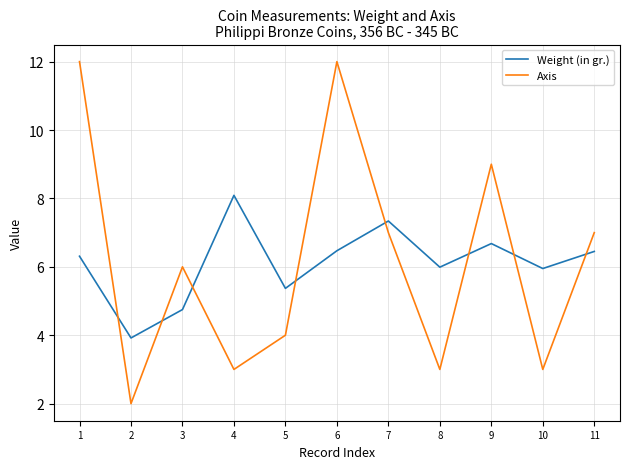

Between which two adjacent categories do Weight (in gr.) and Axis first intersect?

1 and 2